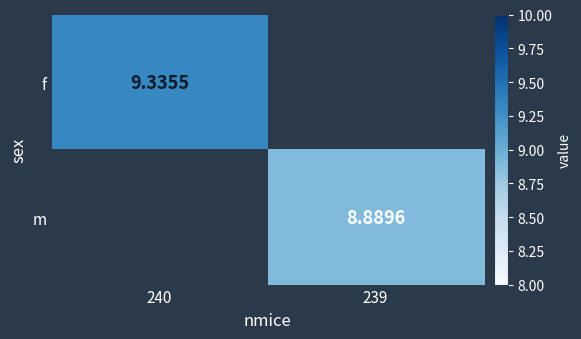

How many positive values does the m series have?

1